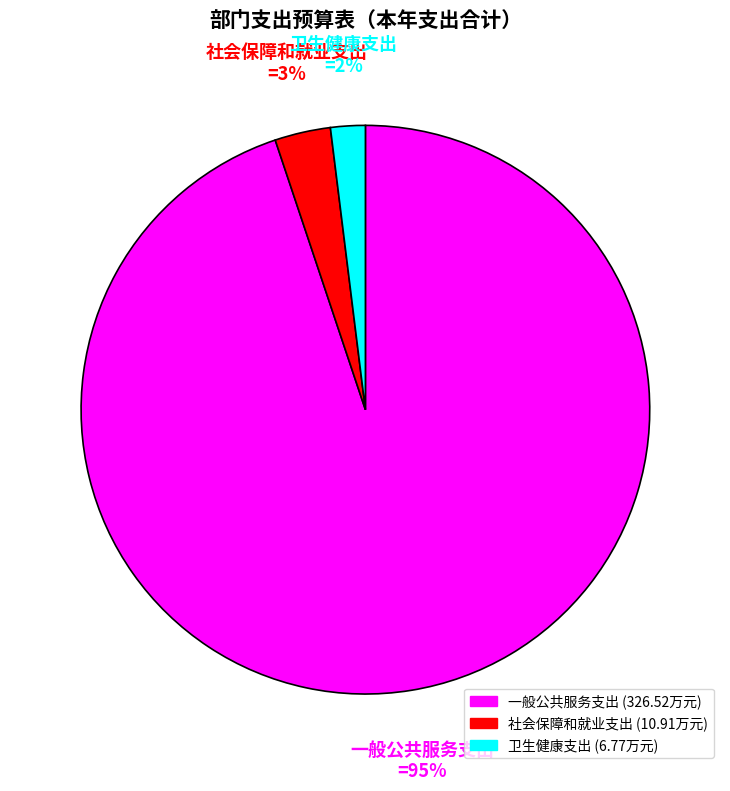

What is the smallest slice in the pie chart?

卫生健康支出